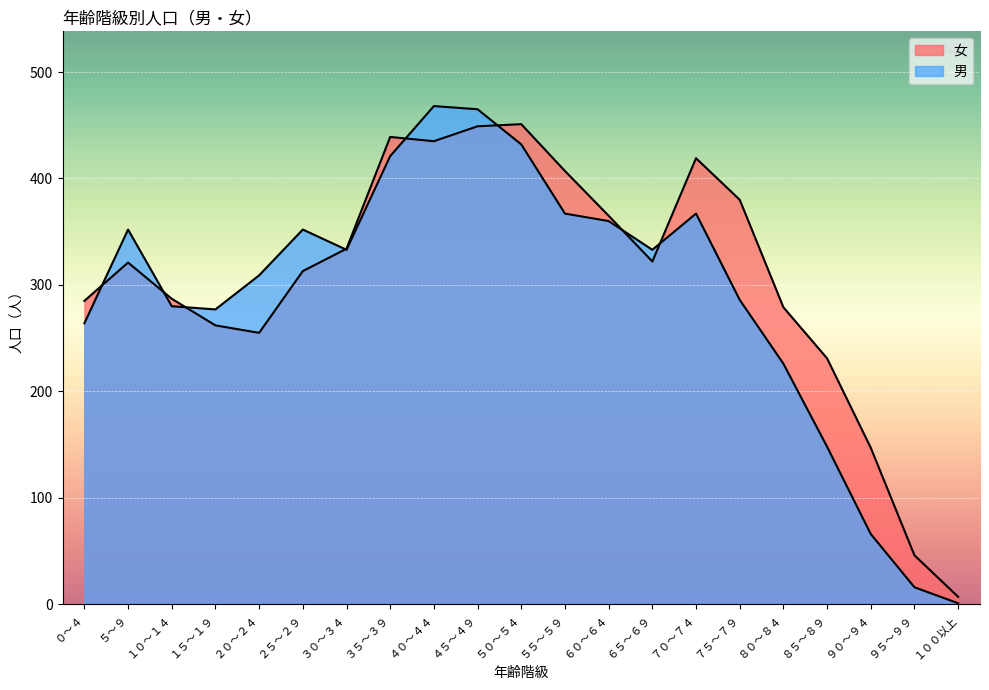

What is the value of the 男 point at the 10th from the left?

465